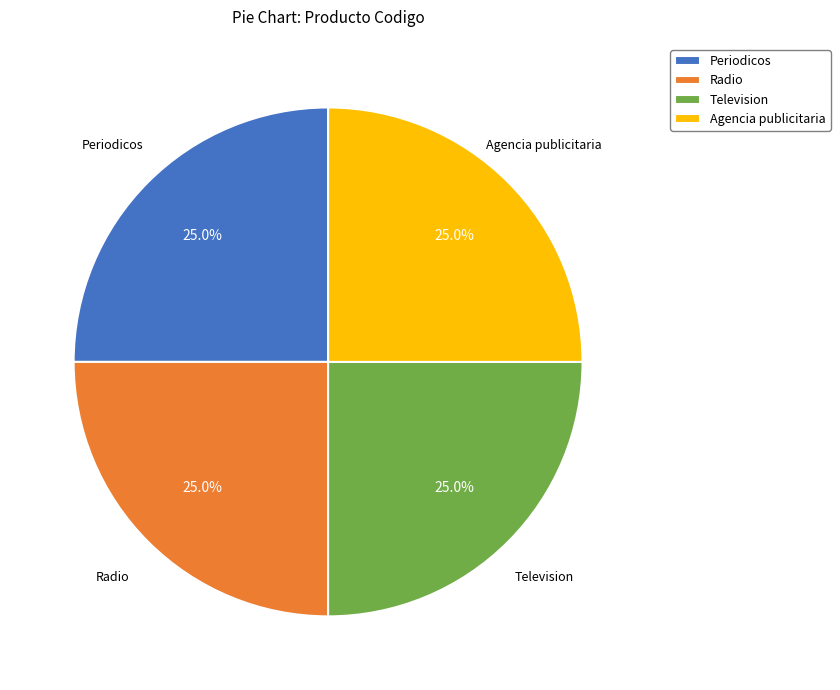

What is the ratio of the value at Radio to the value at Periodicos?

1.0